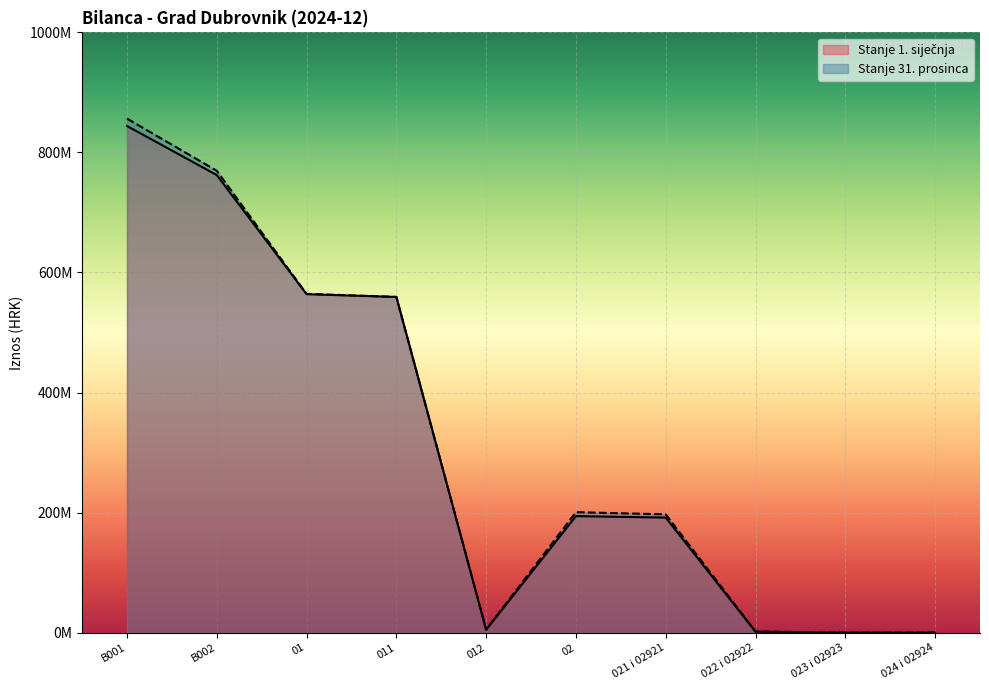

What is the difference between the maximum and minimum values in the Stanje 31. prosinca series?

856224576.4